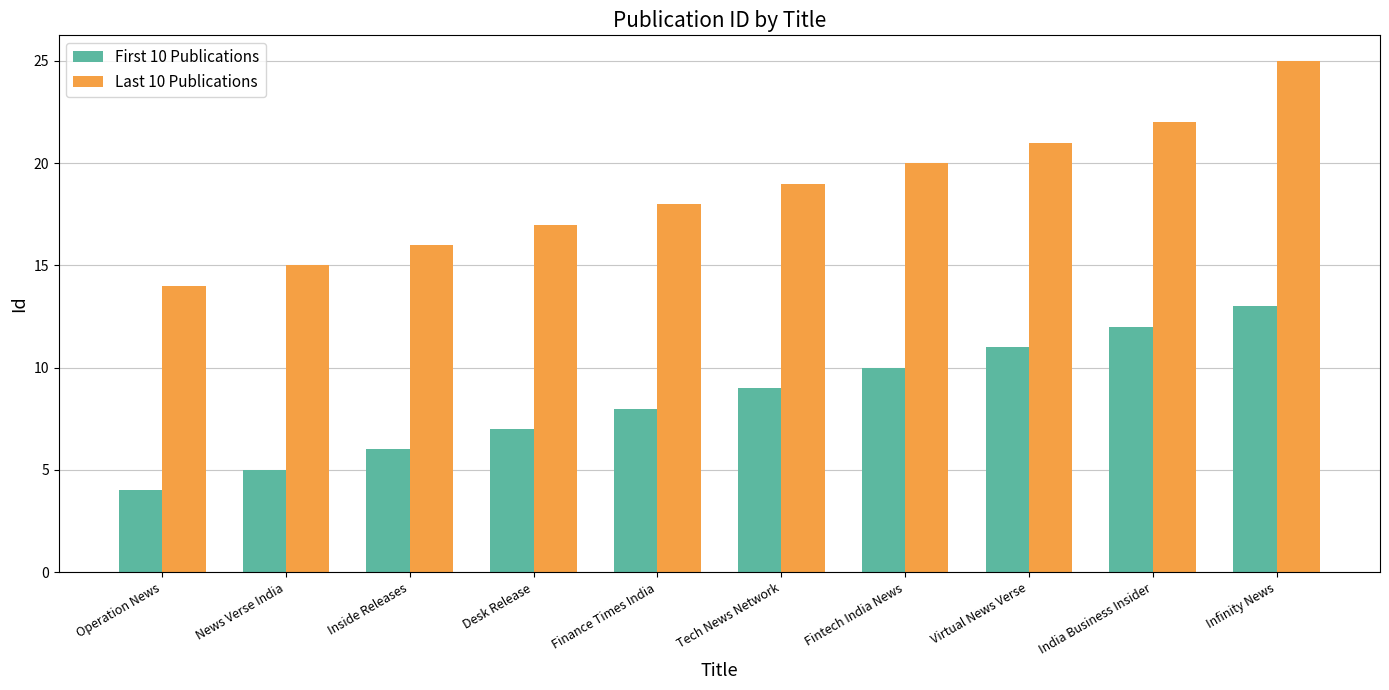

Which series has the widest spread of values?

Last 10 Publications